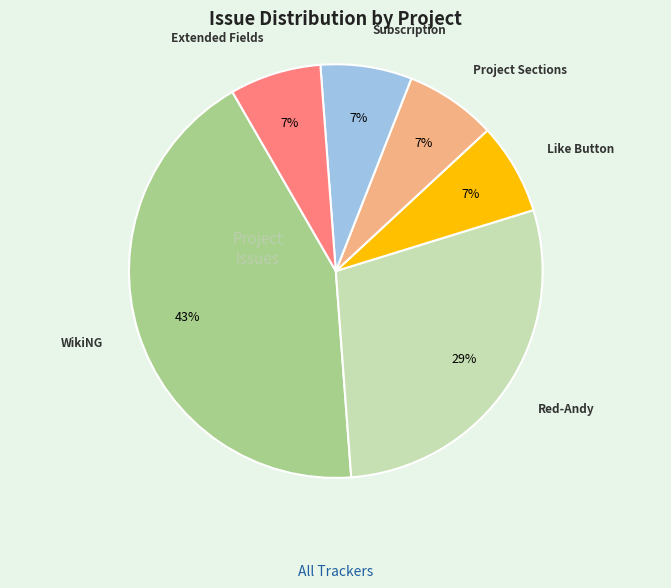

How many slices are in this pie chart?

6